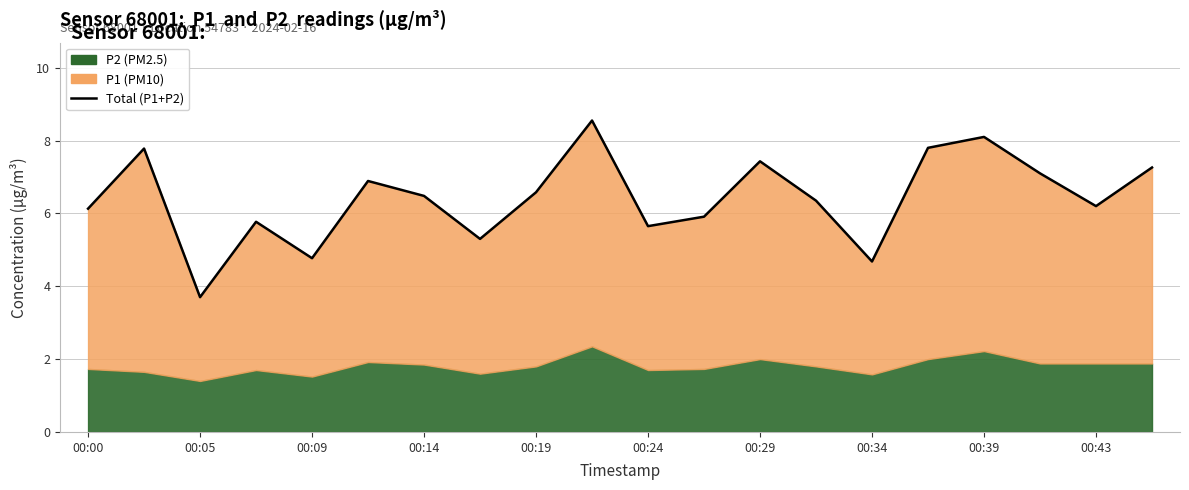

What is the sum of all values?

128.4